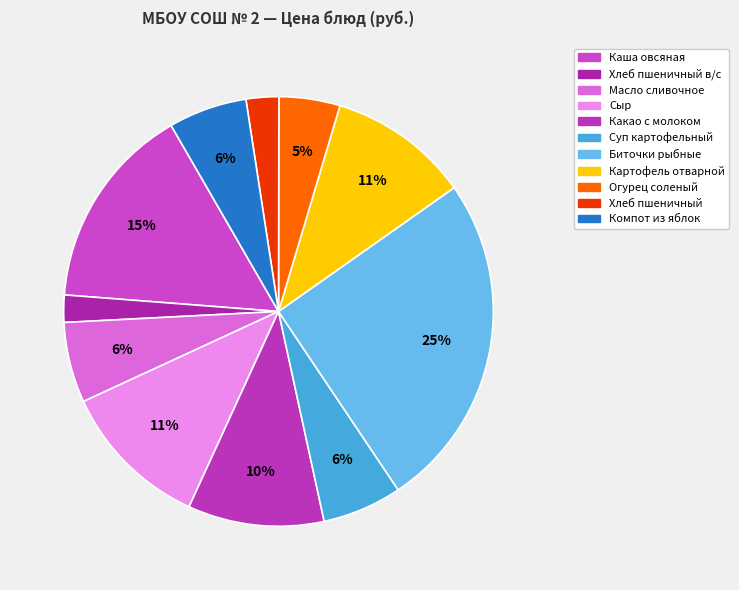

How many segments does this pie chart have?

11